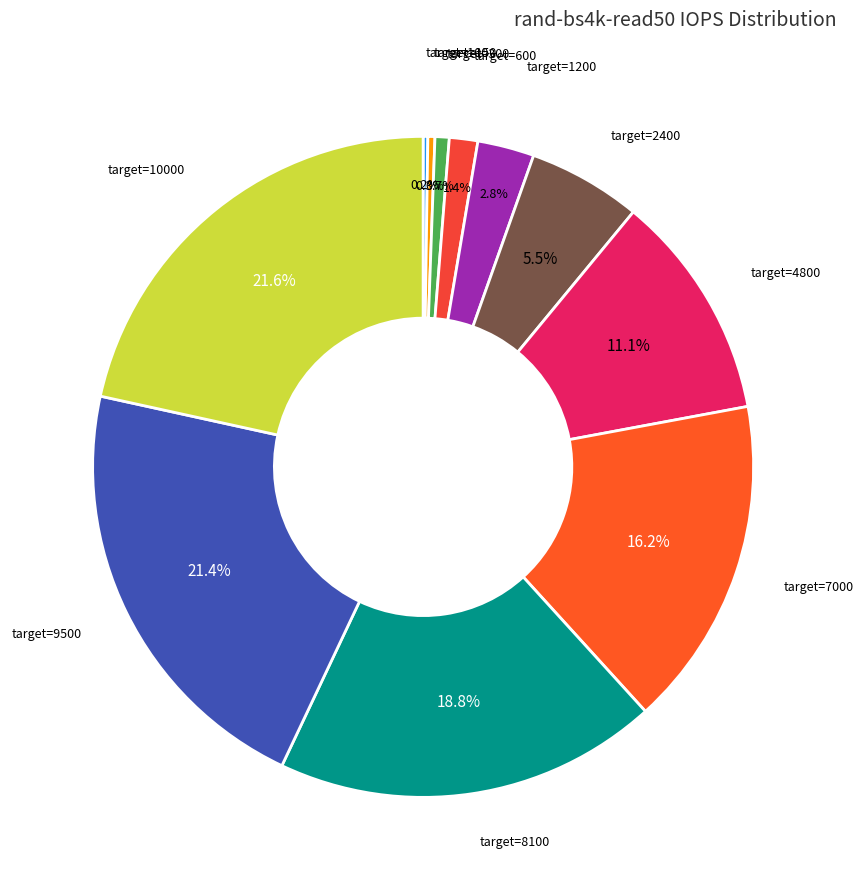

To the nearest percent, what is the average slice percentage?

9%